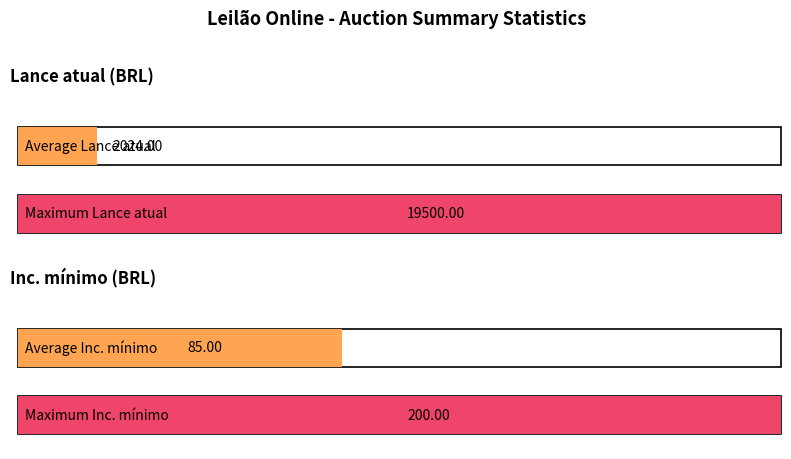

What are all the series names shown in the legend?

Lance atual, Inc. mínimo